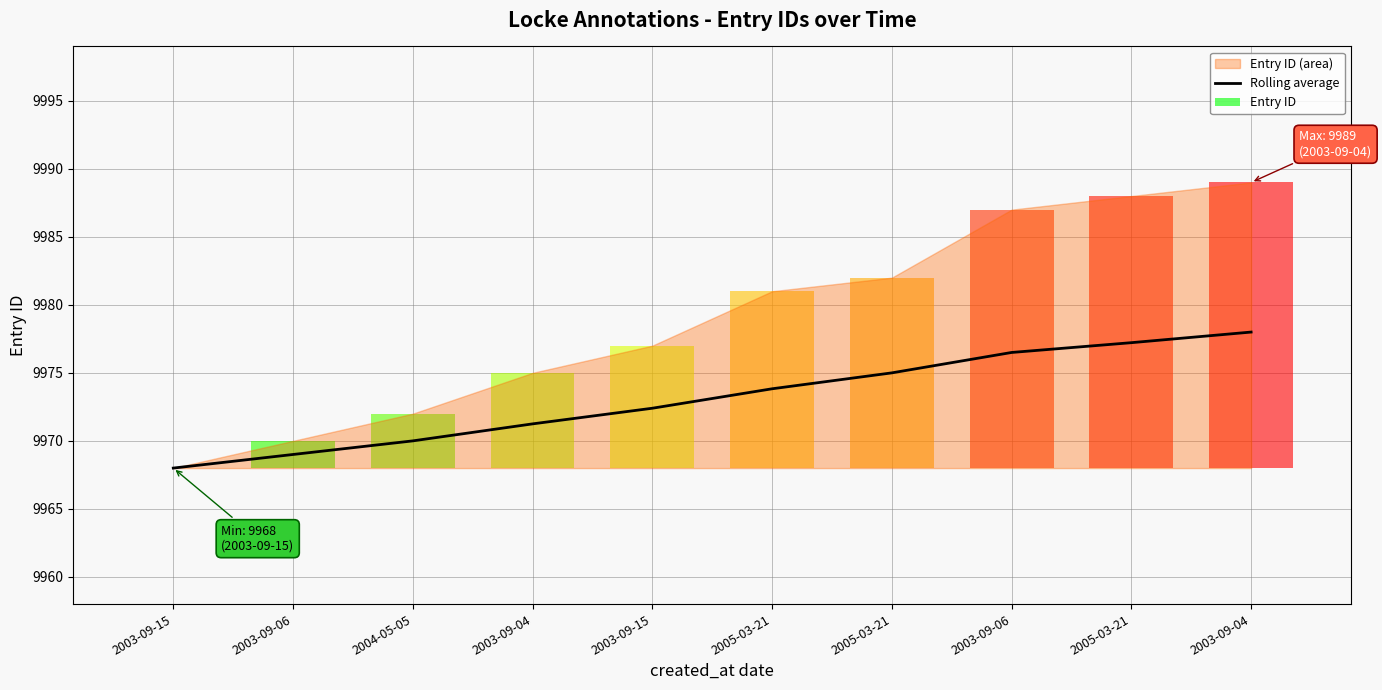

Reading left to right, transcribe all the data shown in this chart.

9968.0	9969.0	9970.0	9971.2	9972.4	9973.8	9975.0	9976.5	9977.2	9978.0